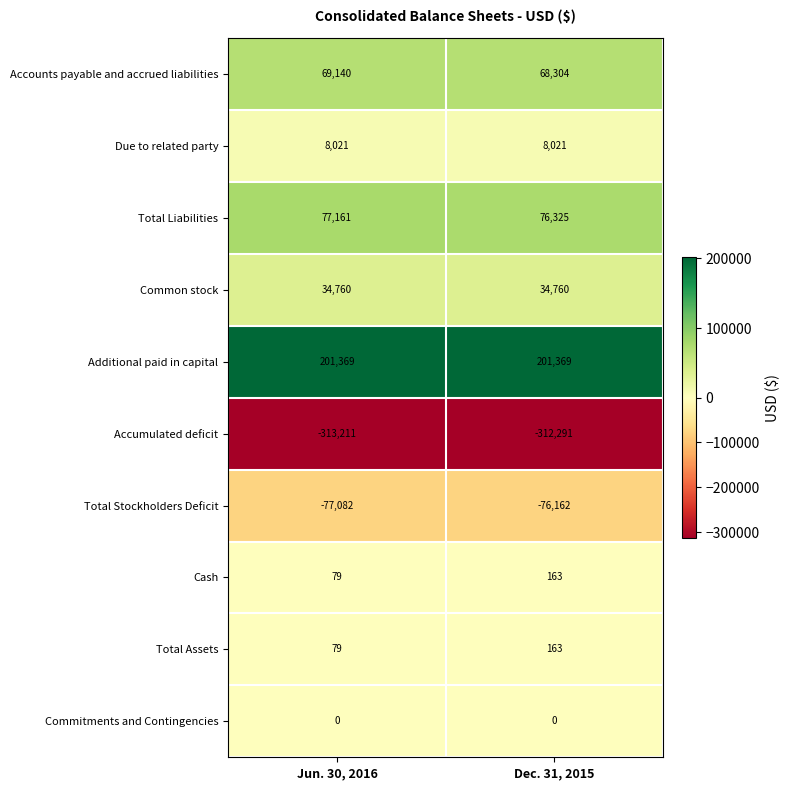

What is the average value of the Total Stockholders Deficit series?

-76622